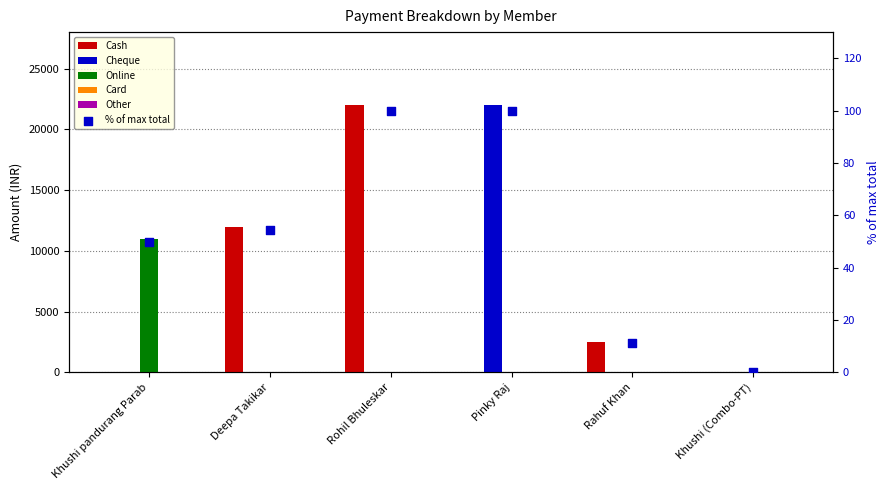

At how many categories does at least one series exceed 16095?

2